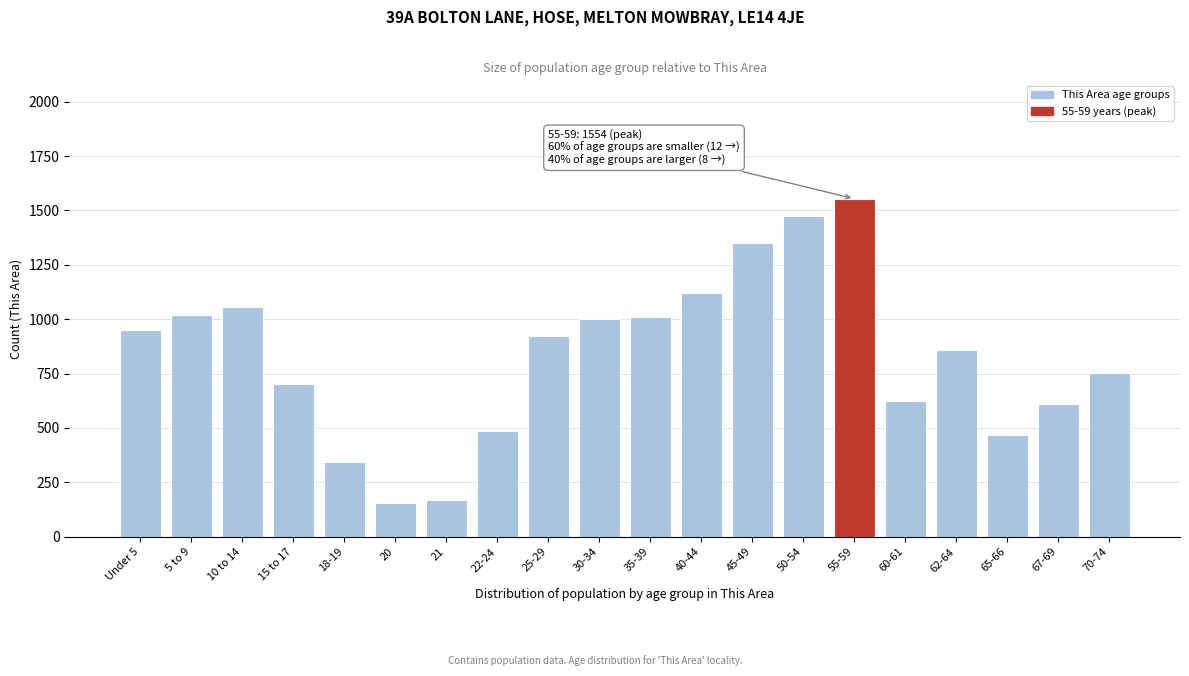

The value at 45-49 is 1349. True or false?

True